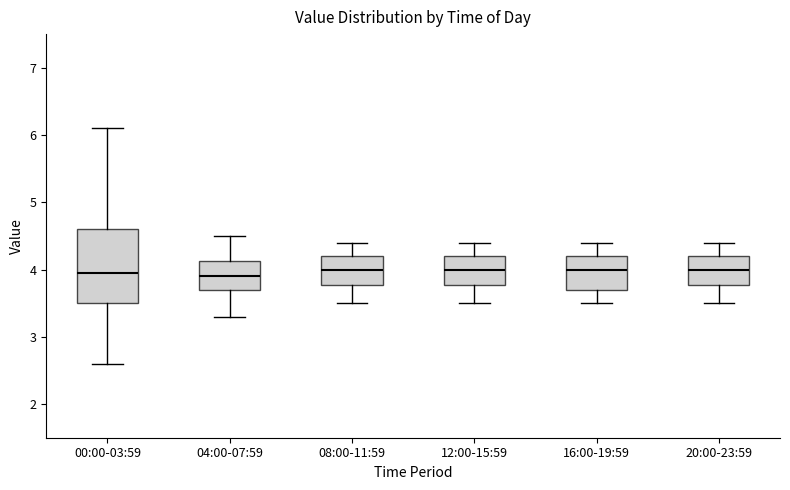

Comparing the boxes themselves (not the whiskers), which one is the tallest?

00:00-03:59